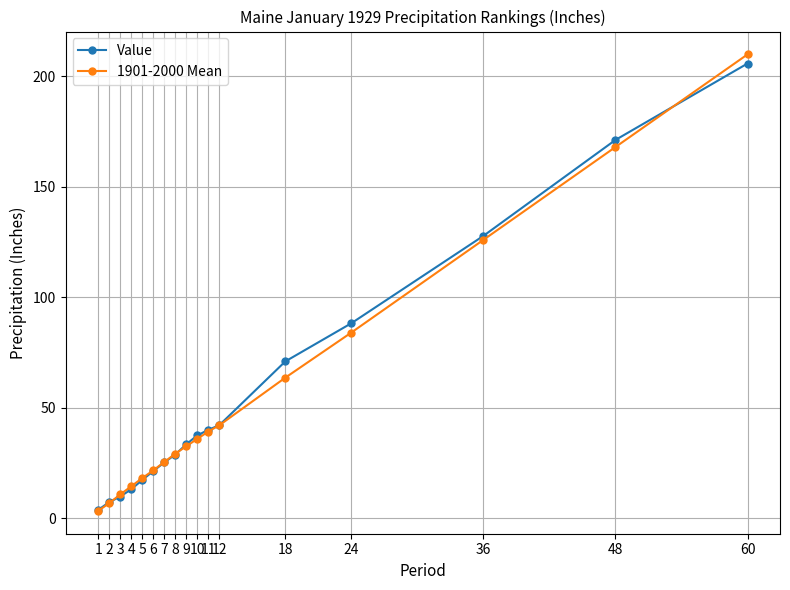

Is the value of 1901-2000 Mean at 2 greater than the value of Value at 18?

No